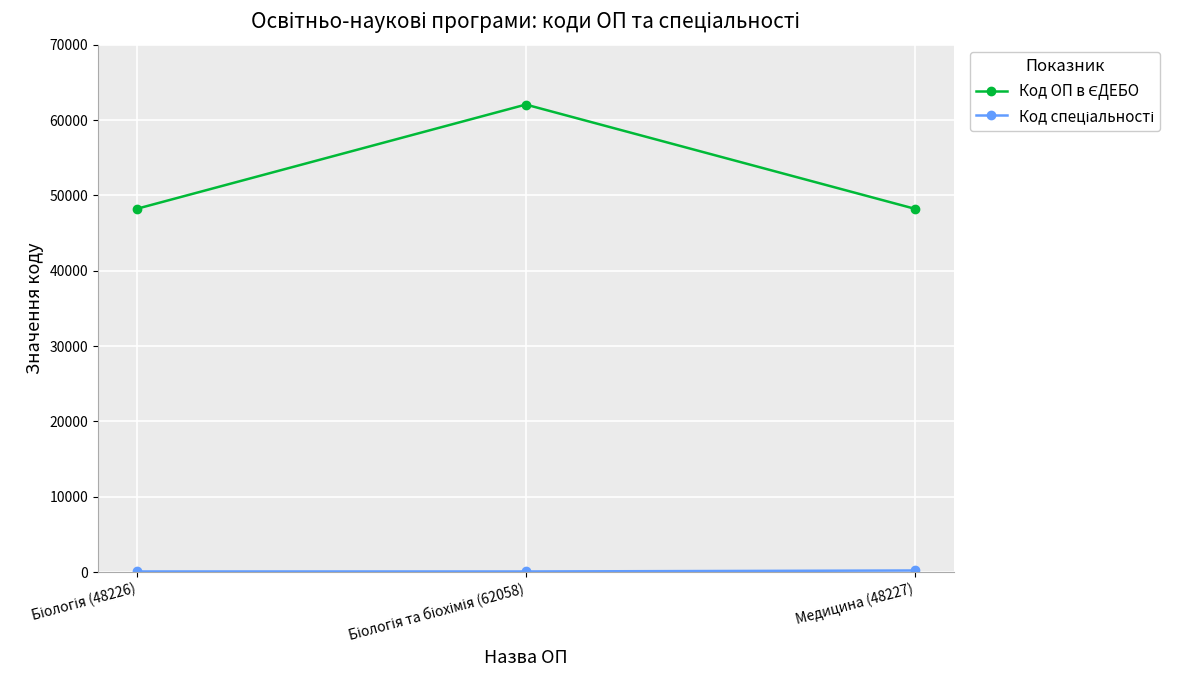

What is the average value of the Код ОП в ЄДЕБО series?

52837